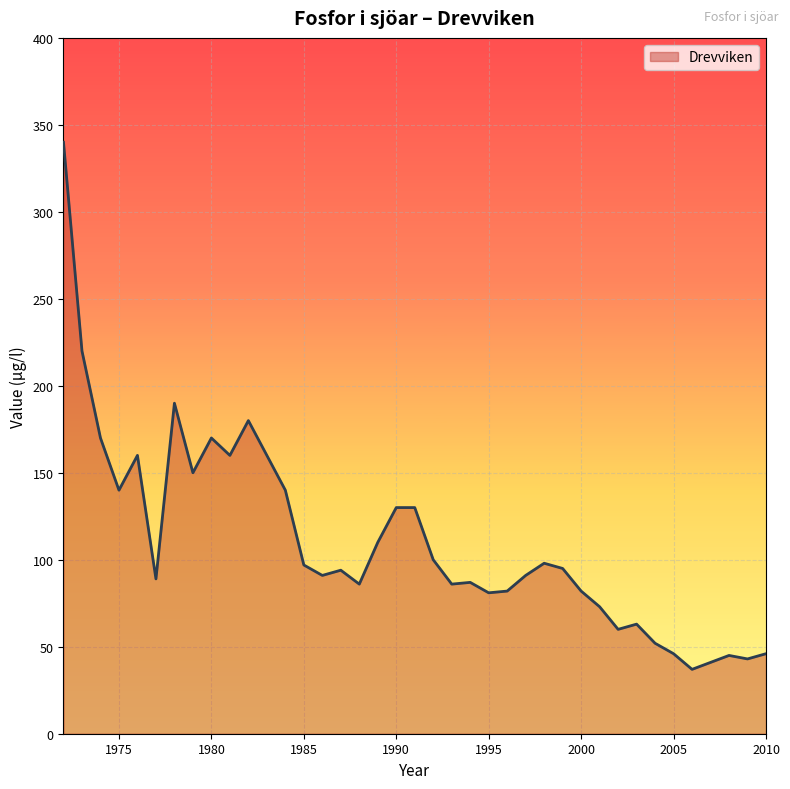

What is the greatest value displayed?

340